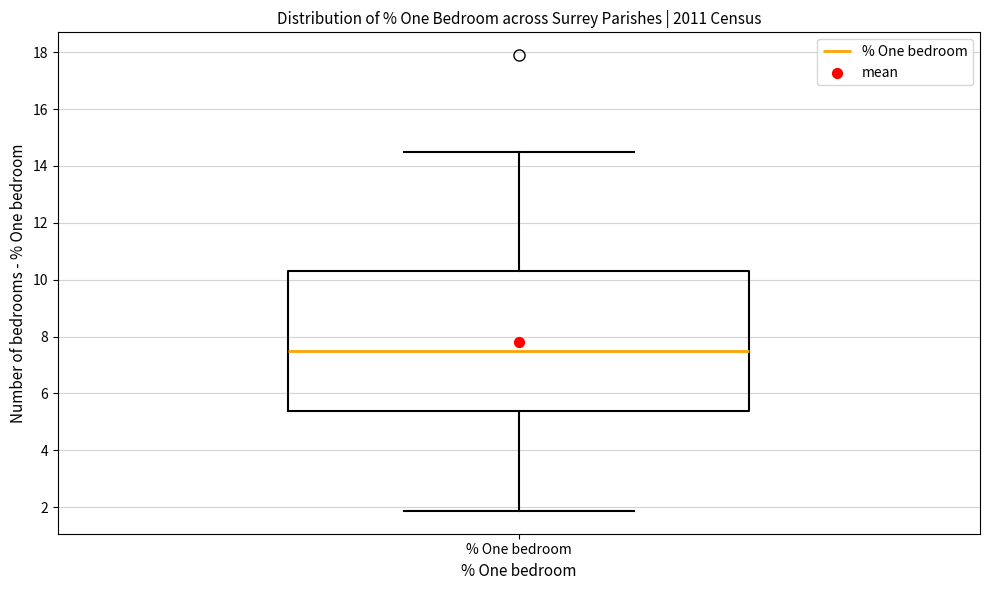

Transcribe this box plot: give where the median line is, the range the box spans, and where the two whiskers end, as read against the y-axis. The values are not printed on the chart, so give them approximately, as read against the axis.

median 7.6, box 5.4 to 10.2, whiskers 1.8 to 14.4